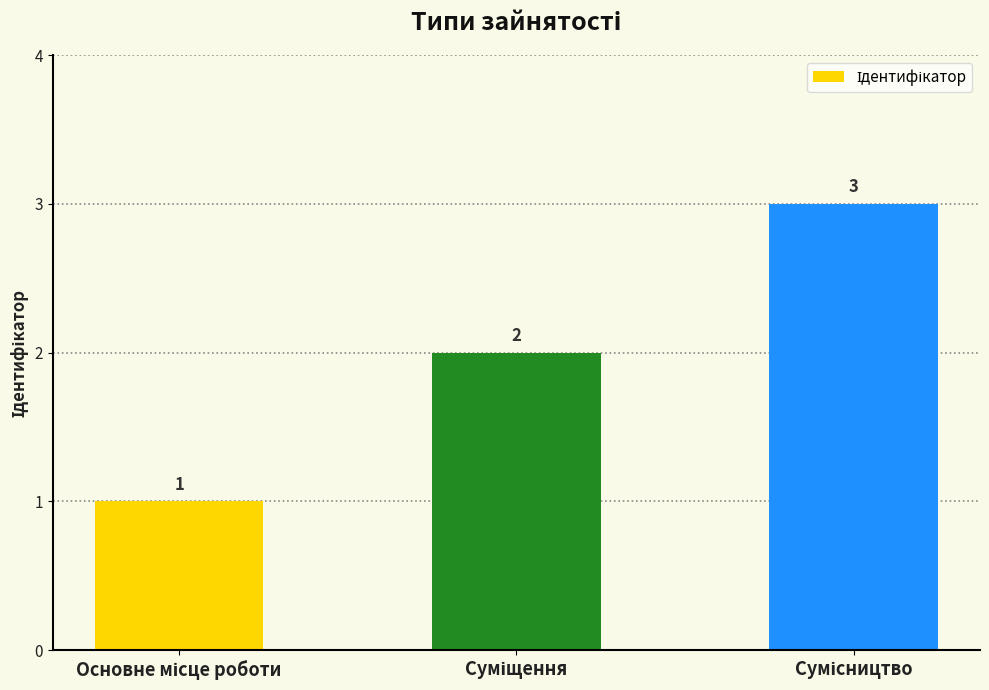

How many distinct data groups are displayed?

1